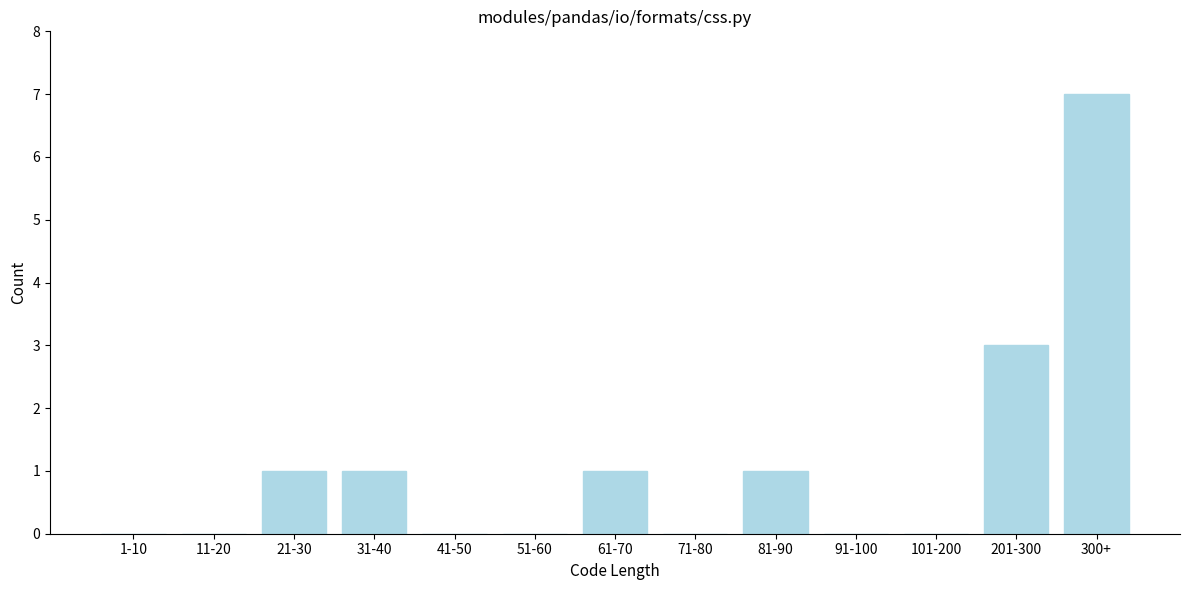

Reading left to right, list all the values displayed in this chart.

1-10=0	11-20=0	21-30=1	31-40=1	41-50=0	51-60=0	61-70=1	71-80=0	81-90=1	91-100=0	101-200=0	201-300=3	300+=7